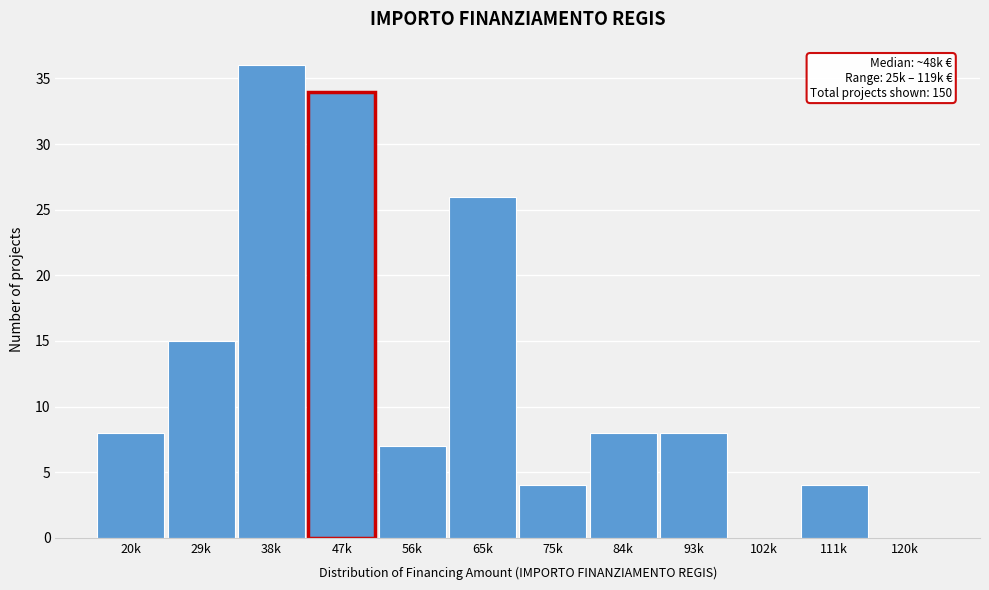

Reading left to right, extract all data points from this chart.

20k=8	29k=15	38k=36	47k=34	56k=7	65k=26	75k=4	84k=8	93k=8	102k=0	111k=4	120k=0